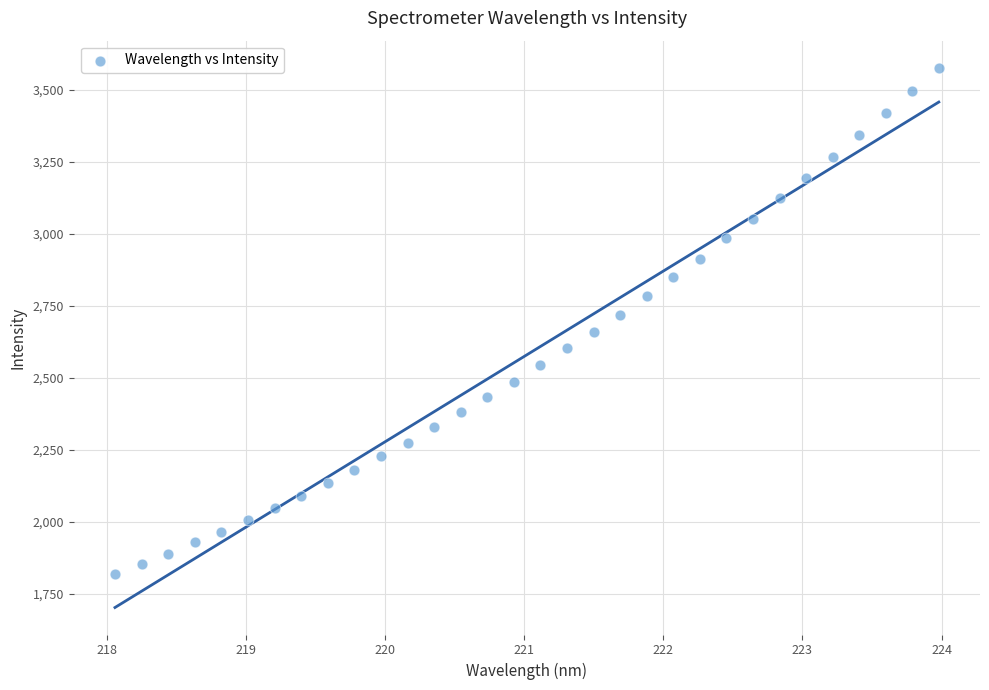

What is the range of X values (max minus min)?

5.9